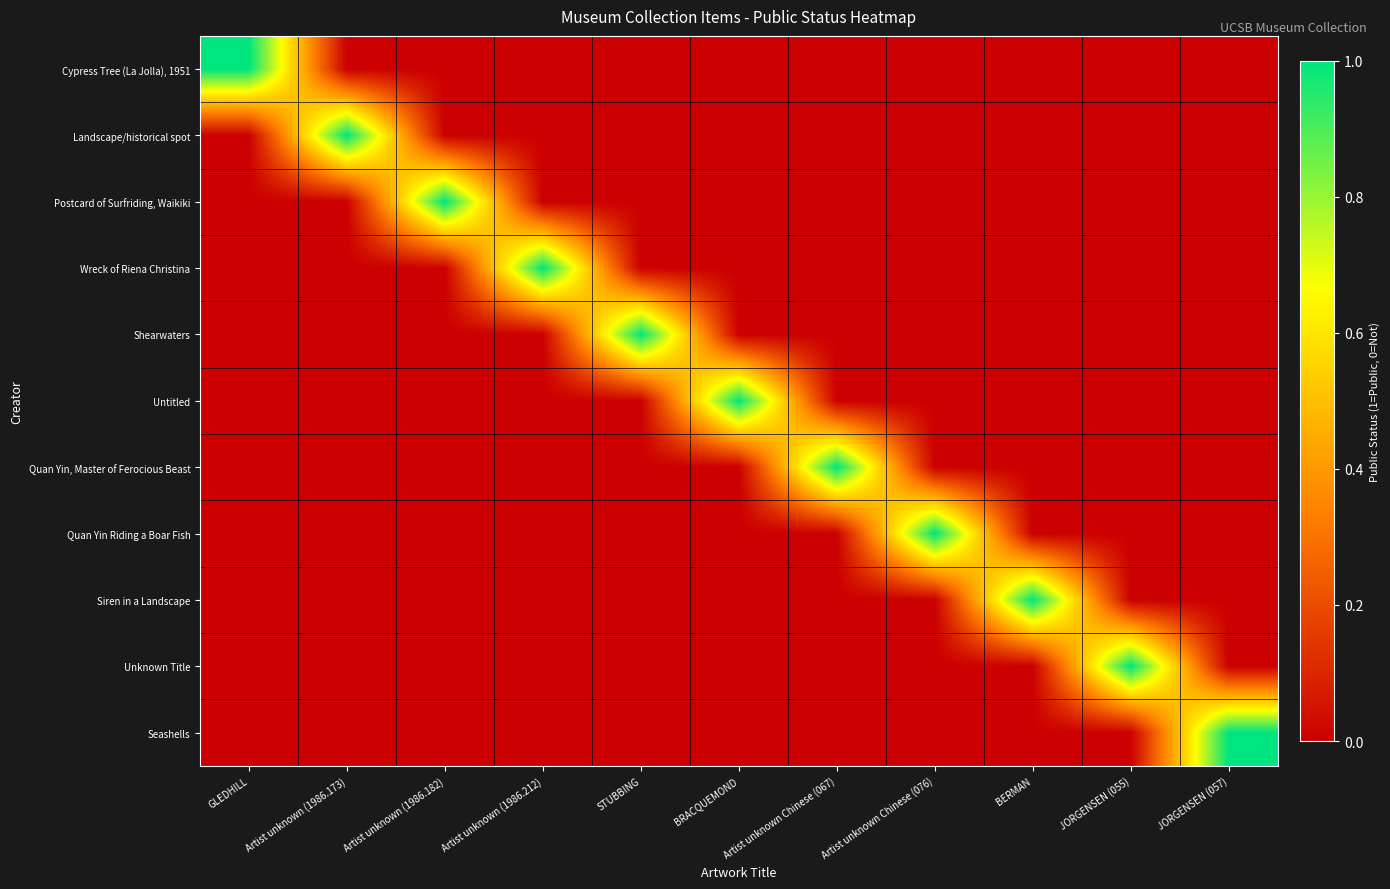

Which label corresponds to the largest value in the chart?

GLEDHILL